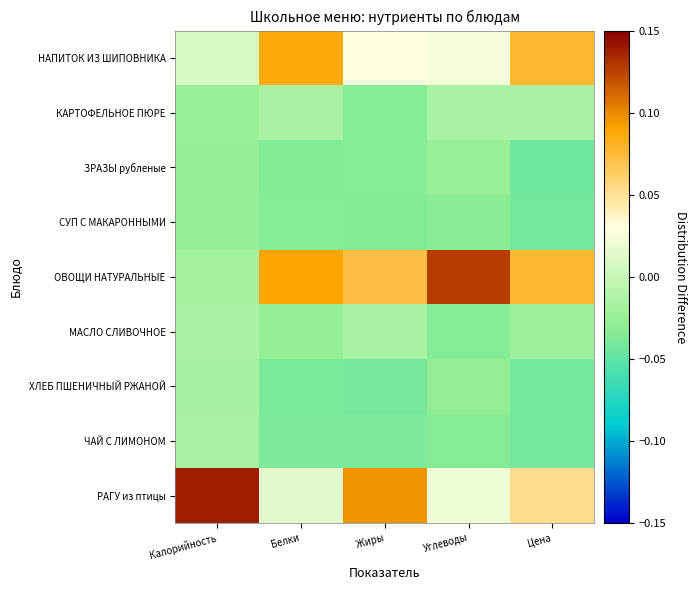

Reading left to right, extract all data points from this chart.

РАГУ из птицы: Калорийность=0.1	Белки=0.0	Жиры=0.1	Углеводы=0.0	Цена=0.1
ЧАЙ С ЛИМОНОМ: Калорийность=-0.0	Белки=-0.0	Жиры=-0.0	Углеводы=-0.0	Цена=-0.0
ХЛЕБ ПШЕНИЧНЫЙ РЖАНОЙ: Калорийность=-0.0	Белки=-0.0	Жиры=-0.0	Углеводы=-0.0	Цена=-0.0
МАСЛО СЛИВОЧНОЕ: Калорийность=-0.0	Белки=-0.0	Жиры=-0.0	Углеводы=-0.0	Цена=-0.0
ОВОЩИ НАТУРАЛЬНЫЕ: Калорийность=-0.0	Белки=0.1	Жиры=0.1	Углеводы=0.1	Цена=0.1
СУП С МАКАРОННЫМИ: Калорийность=-0.0	Белки=-0.0	Жиры=-0.0	Углеводы=-0.0	Цена=-0.0
ЗРАЗЫ рубленые: Калорийность=-0.0	Белки=-0.0	Жиры=-0.0	Углеводы=-0.0	Цена=-0.0
КАРТОФЕЛЬНОЕ ПЮРЕ: Калорийность=-0.0	Белки=-0.0	Жиры=-0.0	Углеводы=-0.0	Цена=-0.0
НАПИТОК ИЗ ШИПОВНИКА: Калорийность=0.0	Белки=0.1	Жиры=0.0	Углеводы=0.0	Цена=0.1